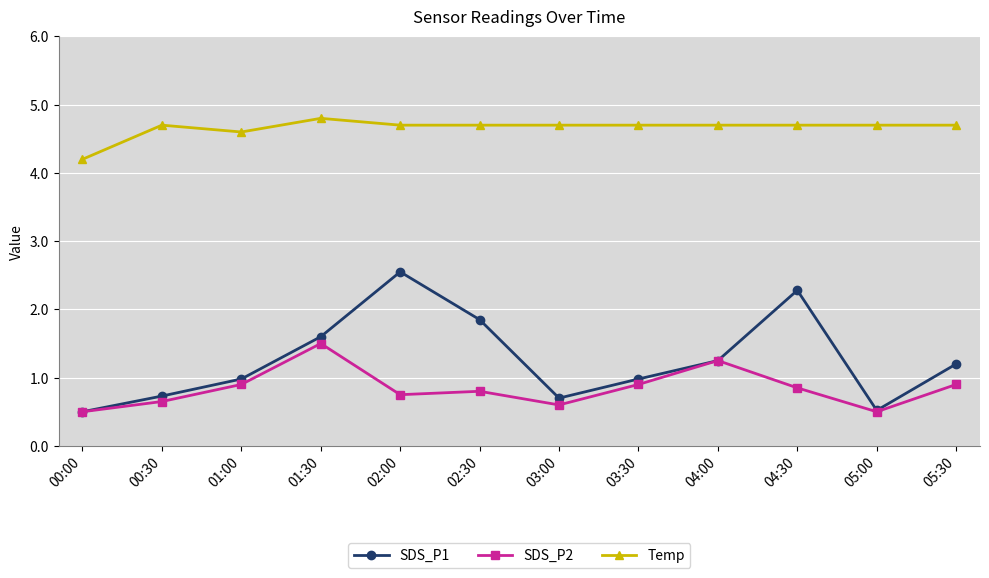

True or false: SDS_P2 and Temp intersect in this chart.

False